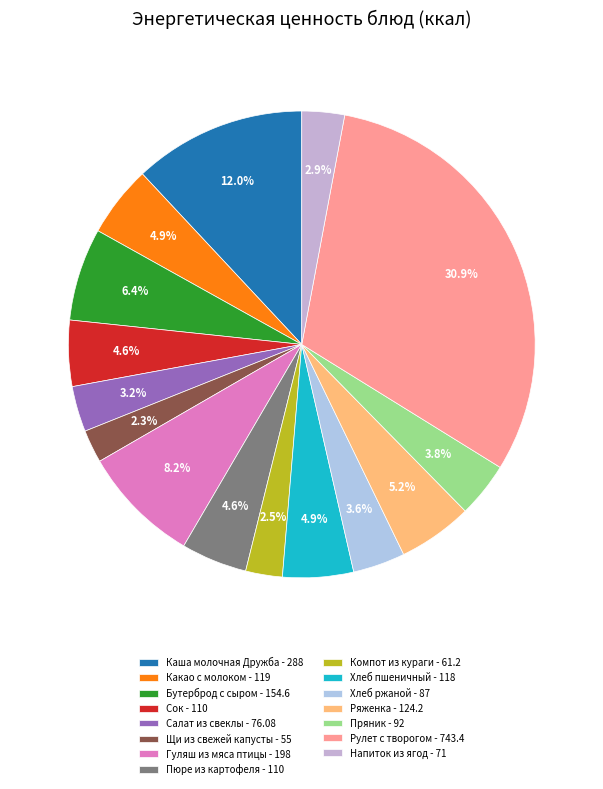

Rank the categories by value from lowest to highest.

Щи из свежей капусты, Компот из кураги, Напиток из ягод, Салат из свеклы, Хлеб ржаной, Пряник, Сок, Пюре из картофеля, Хлеб пшеничный, Какао с молоком, Ряженка, Бутерброд с сыром, Гуляш из мяса птицы, Каша молочная Дружба, Рулет с творогом